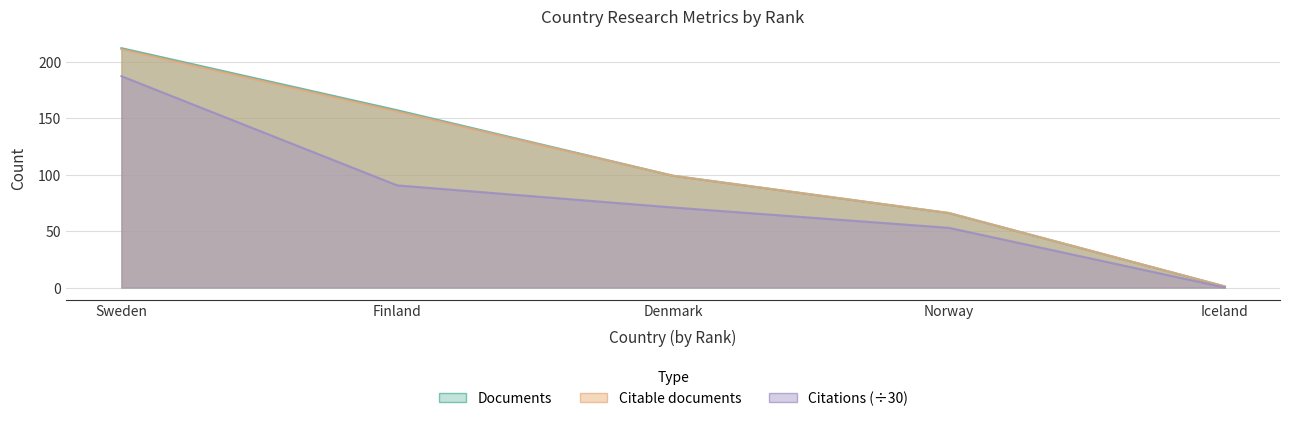

What is the sum of all Citations values?

401.5